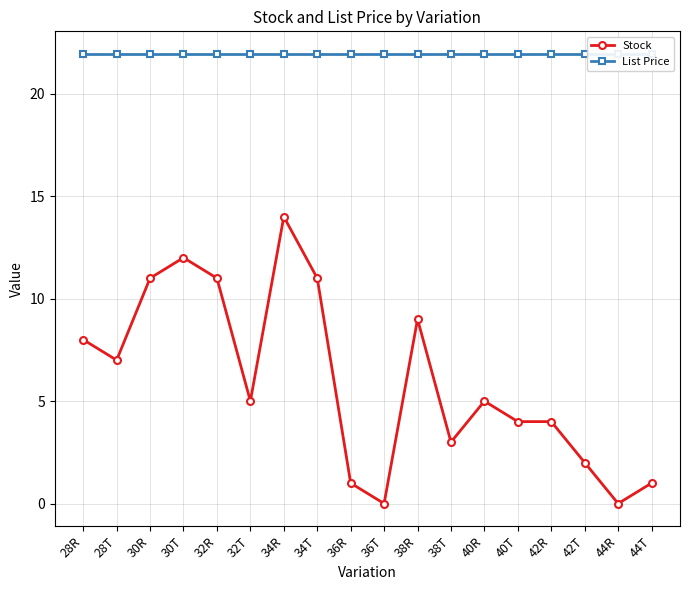

What is the label of the 8th point from the left?

34T